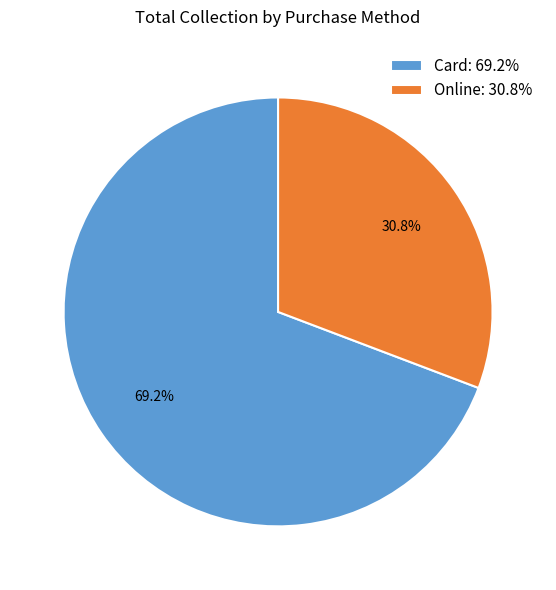

What portion of the pie excludes Card?

30.8%